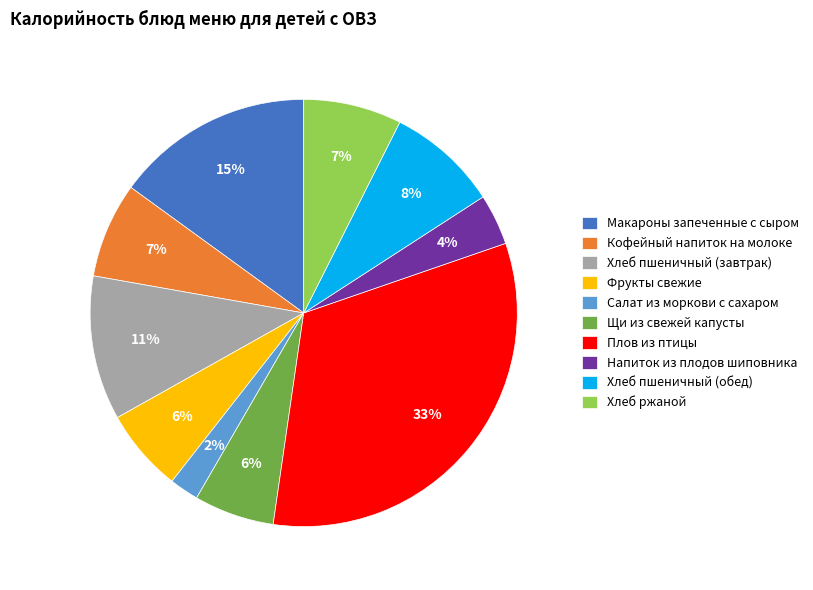

To the nearest percent, what portion does Фрукты свежие represent?

6%